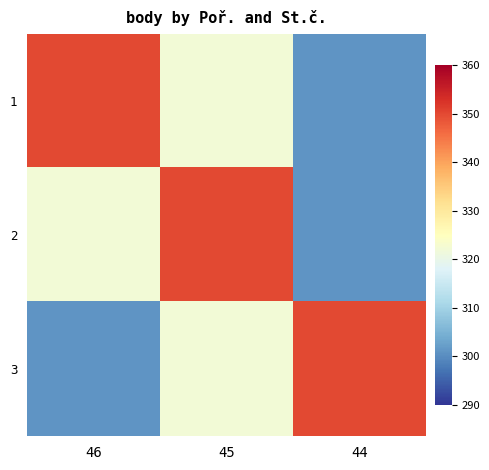

At 45, list the series in order from largest to smallest.

2, 1, 3